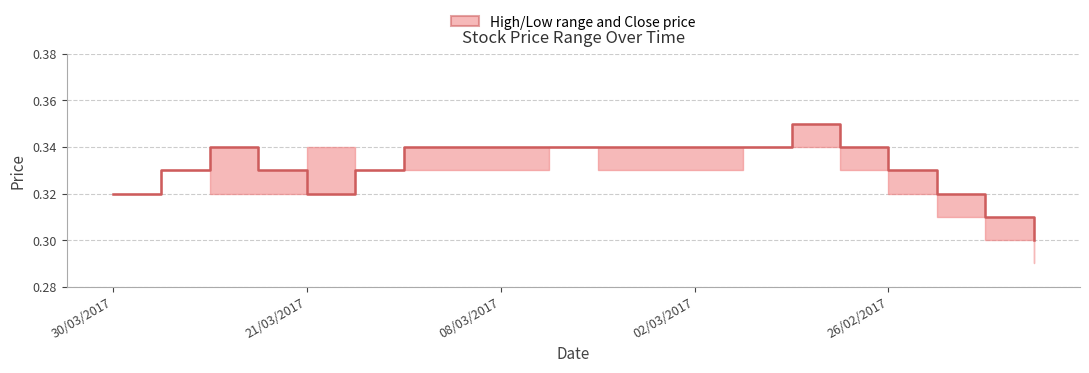

How many data points does each series have?

20